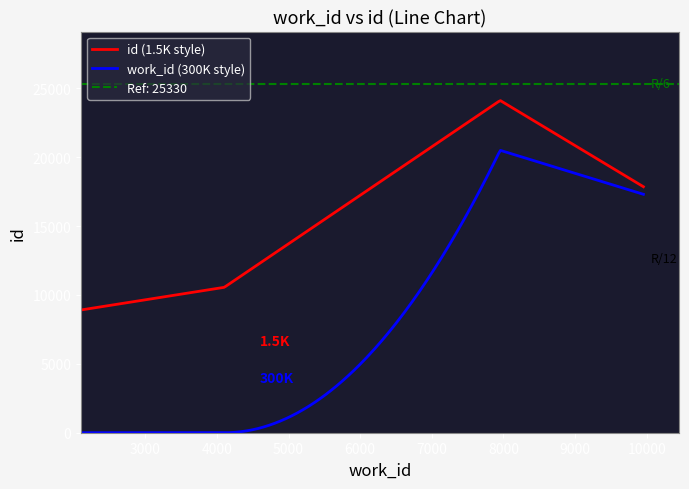

True or false: work_id has a value of 4102 at 4102.

True